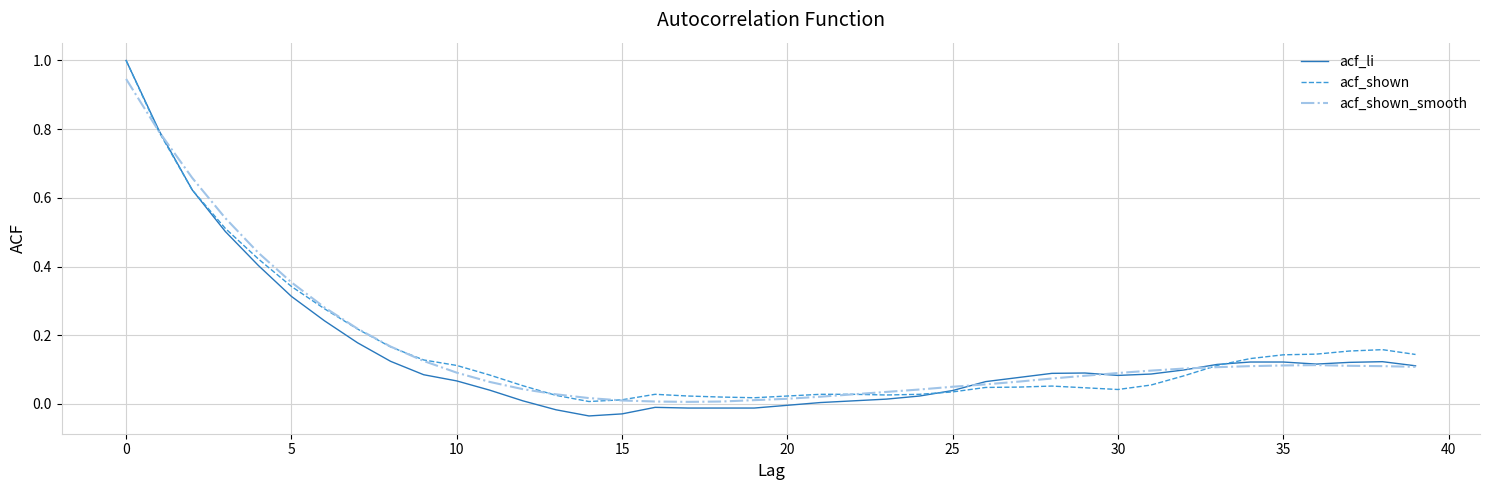

What is the maximum value shown in the chart?

1.0